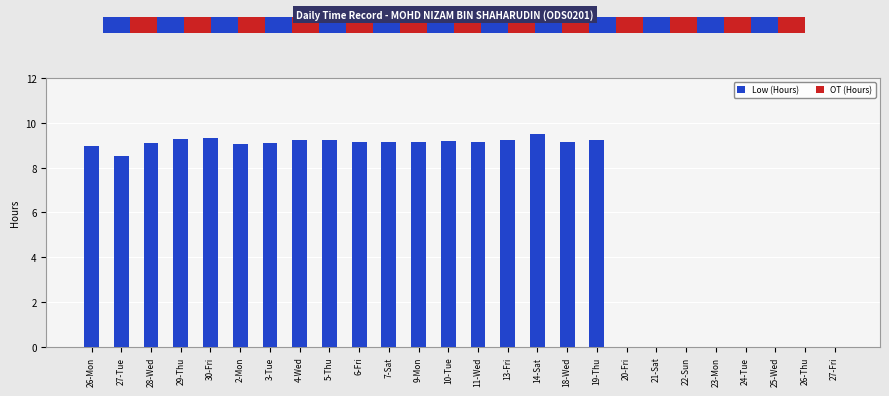

Which category has the highest value in the OT (Hours) series?

26-Mon